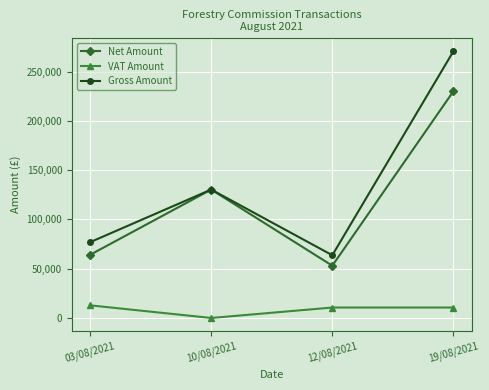

Which series has the largest total across all categories?

Gross Amount